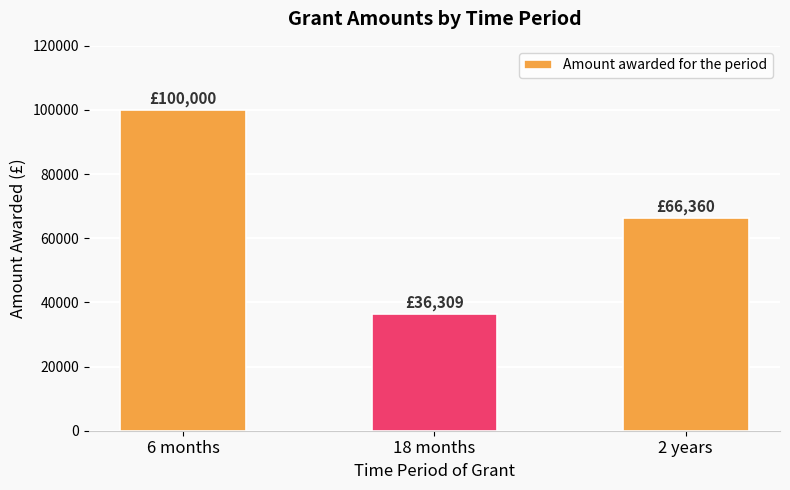

The chart shows a value of 136876 at 6 months. True or false?

False